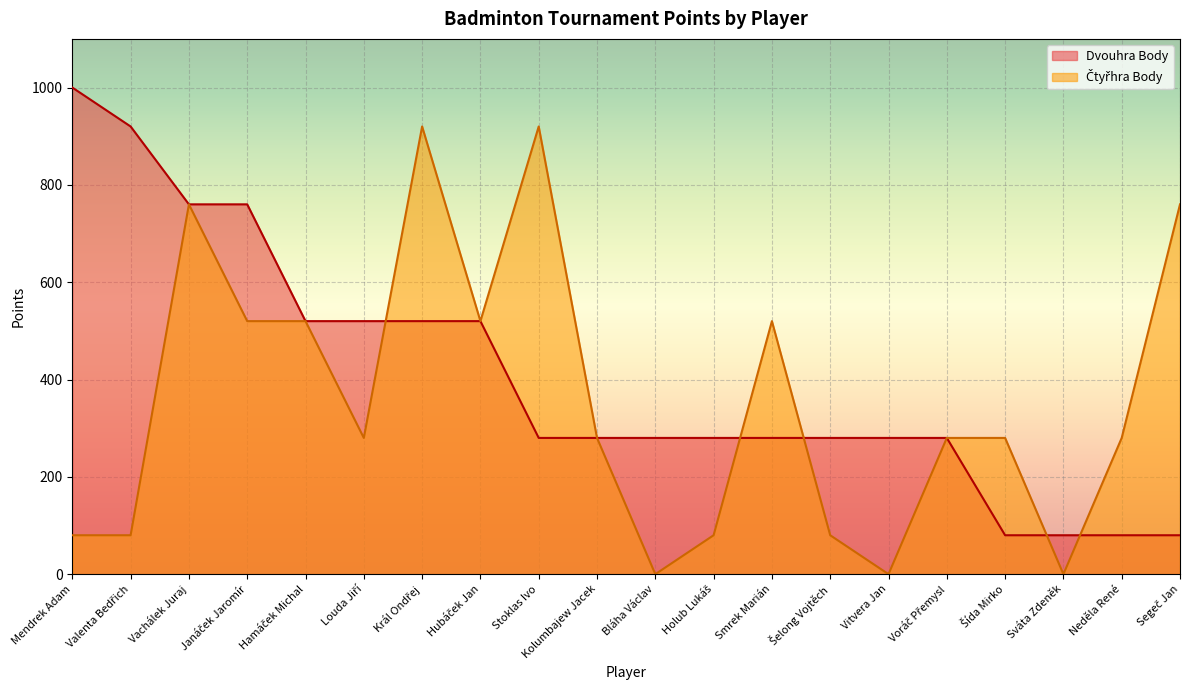

Which series has the largest total across all categories?

Dvouhra Body